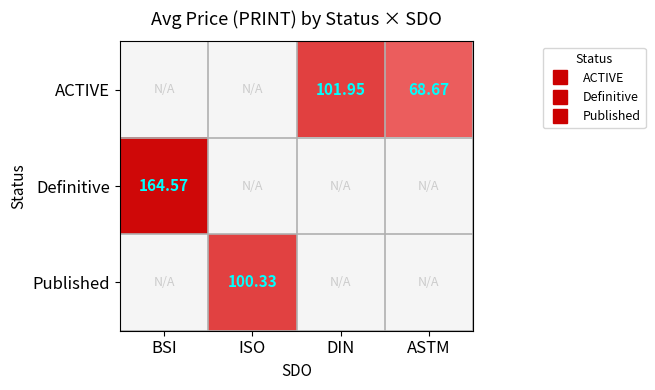

True or false: ACTIVE has a value of 105.2 at ASTM.

False